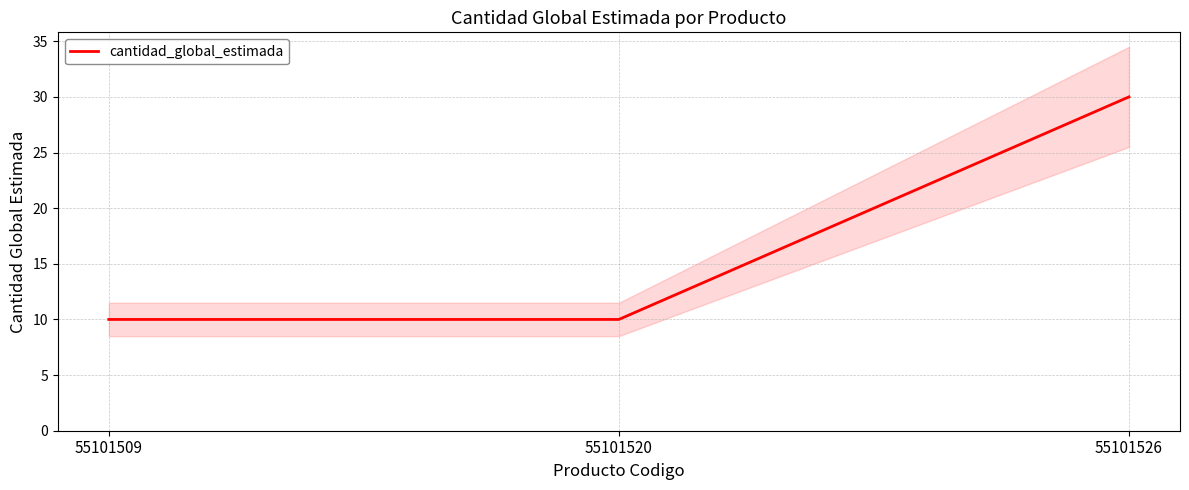

Rank the categories by value from lowest to highest.

55101509, 55101520, 55101526